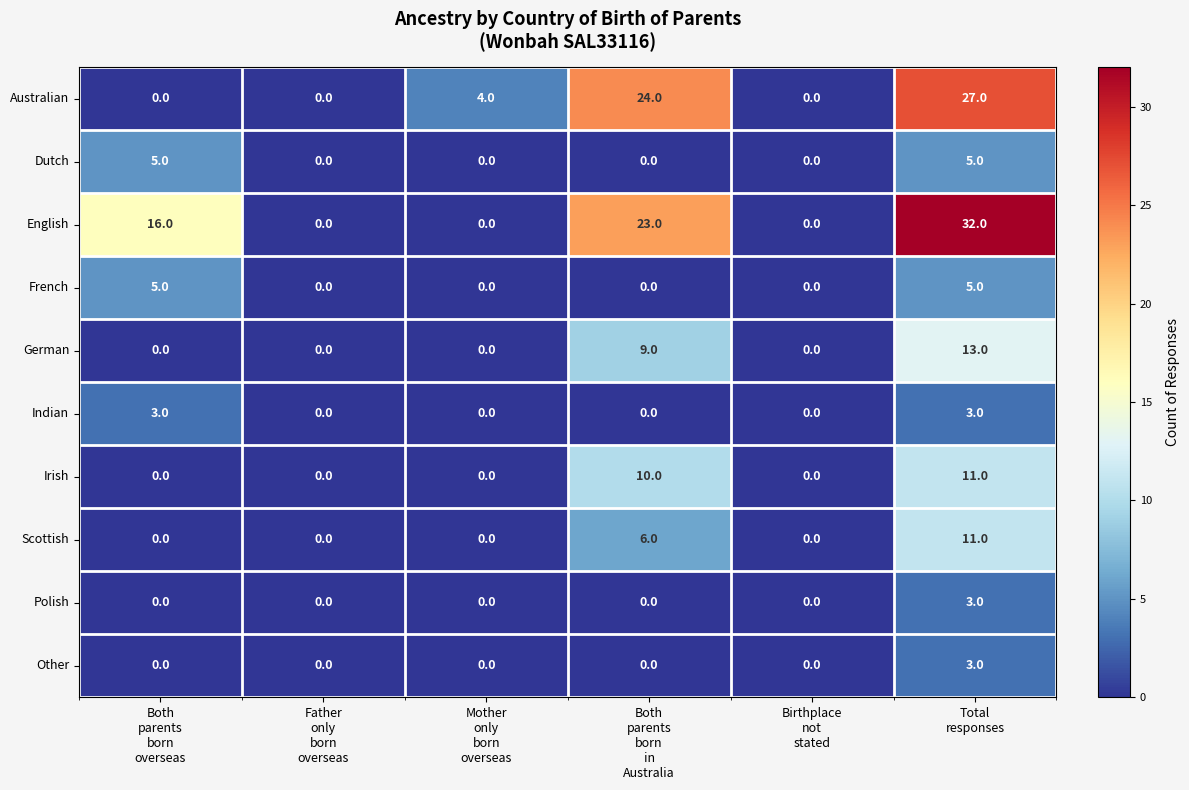

At which category is the sum across all series the highest?

Total
responses